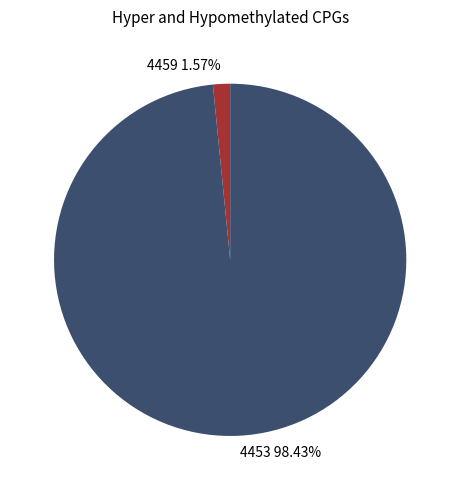

How many segments does this pie chart have?

2